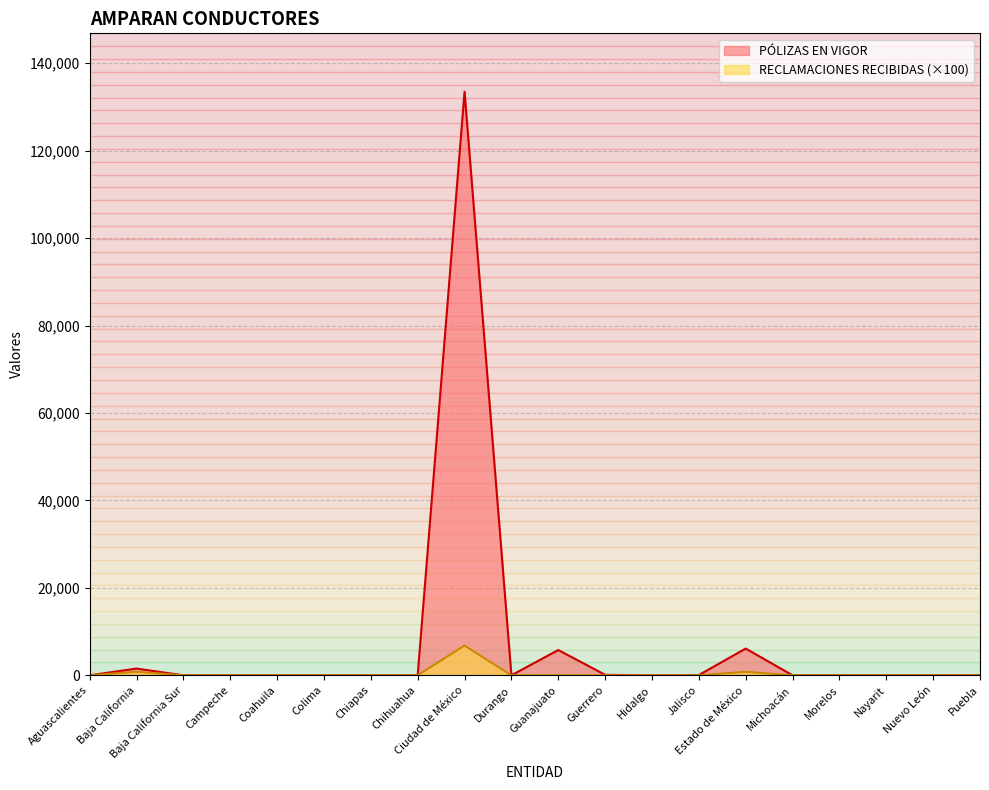

Rank the series at Puebla from lowest to highest value.

RECLAMACIONES RECIBIDAS, PÓLIZAS EN VIGOR